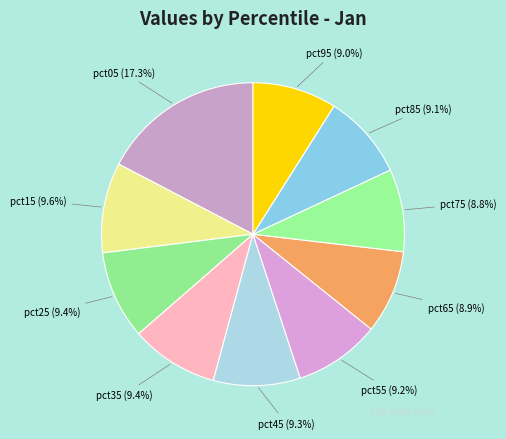

Which category has the smallest portion of the pie?

pct75